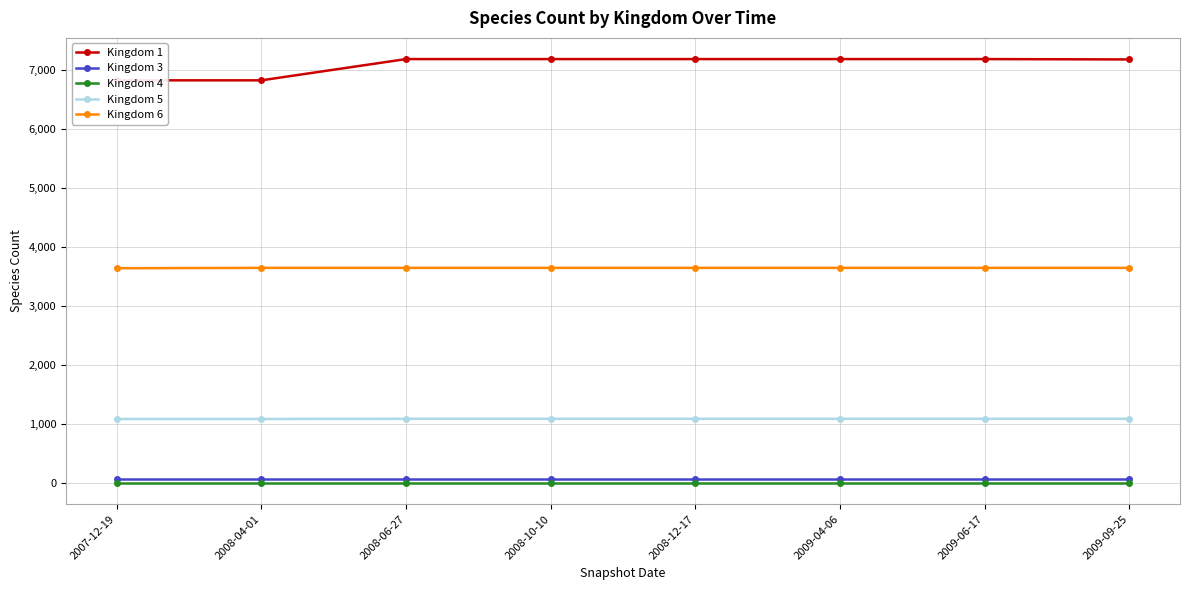

Rank the series at 2008-06-27 from lowest to highest value.

Kingdom 4, Kingdom 3, Kingdom 5, Kingdom 6, Kingdom 1